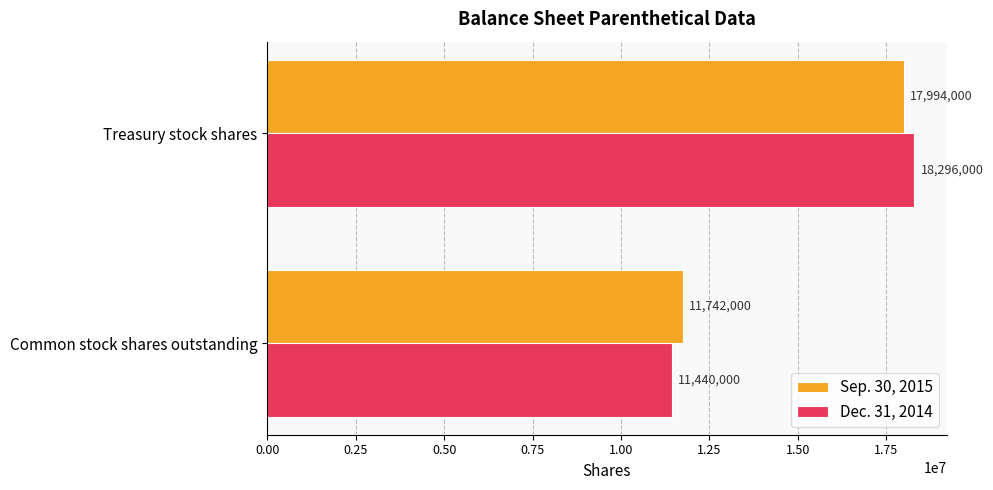

Which category has the highest value across all series?

Treasury stock shares